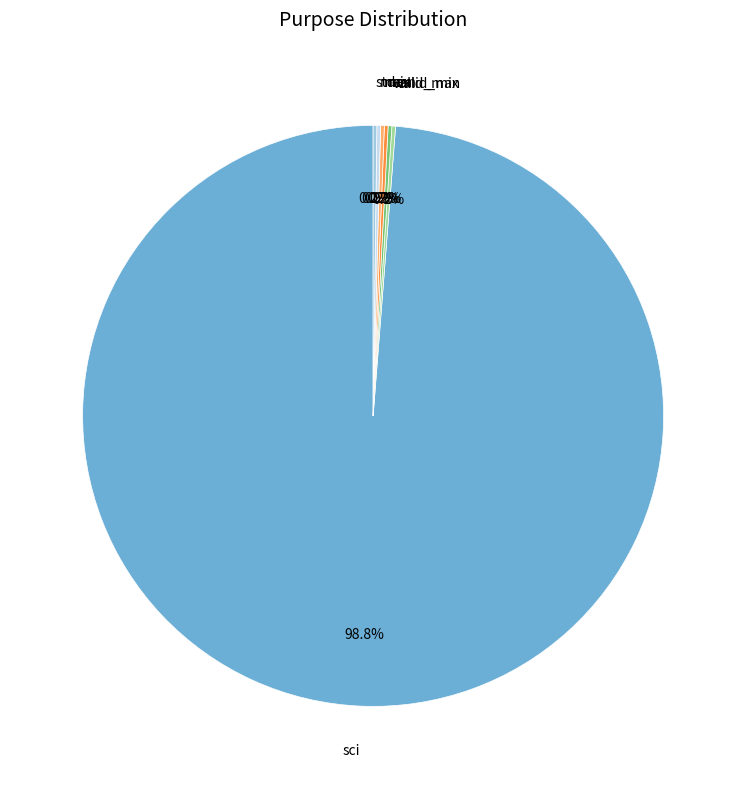

What is the largest slice in the pie chart?

sci